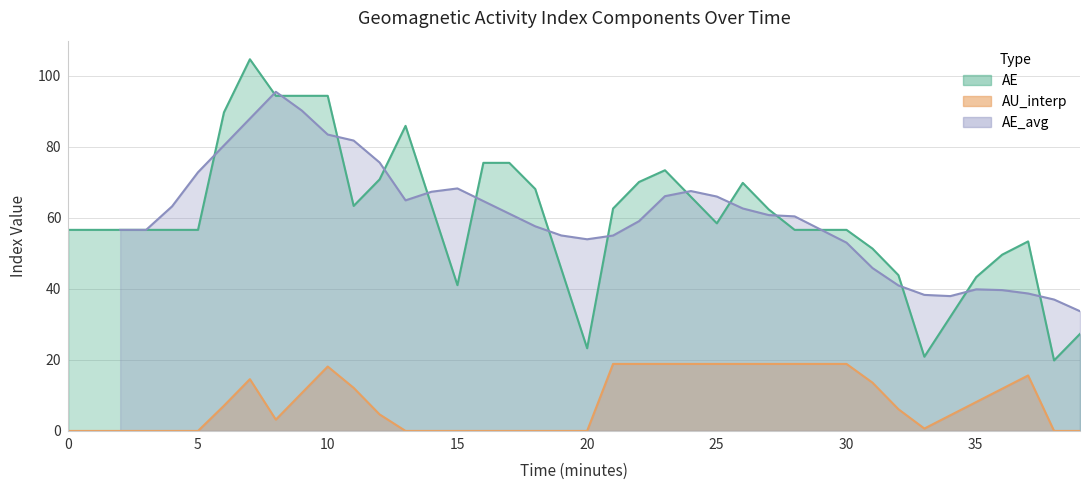

How many data points in AE are above 56?

28